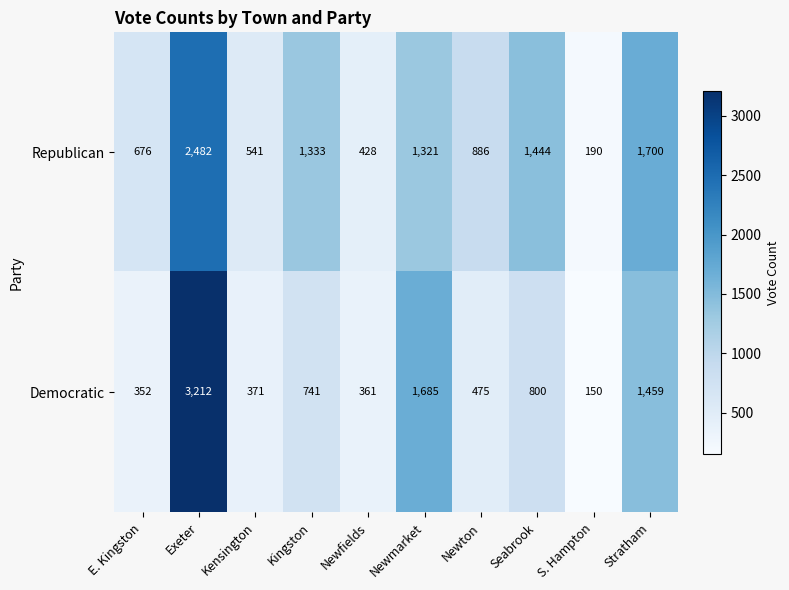

Reading left to right, what are all the values shown in this chart?

Republican: 676	2482	541	1333	428	1321	886	1444	190	1700
Democratic: 352	3212	371	741	361	1685	475	800	150	1459